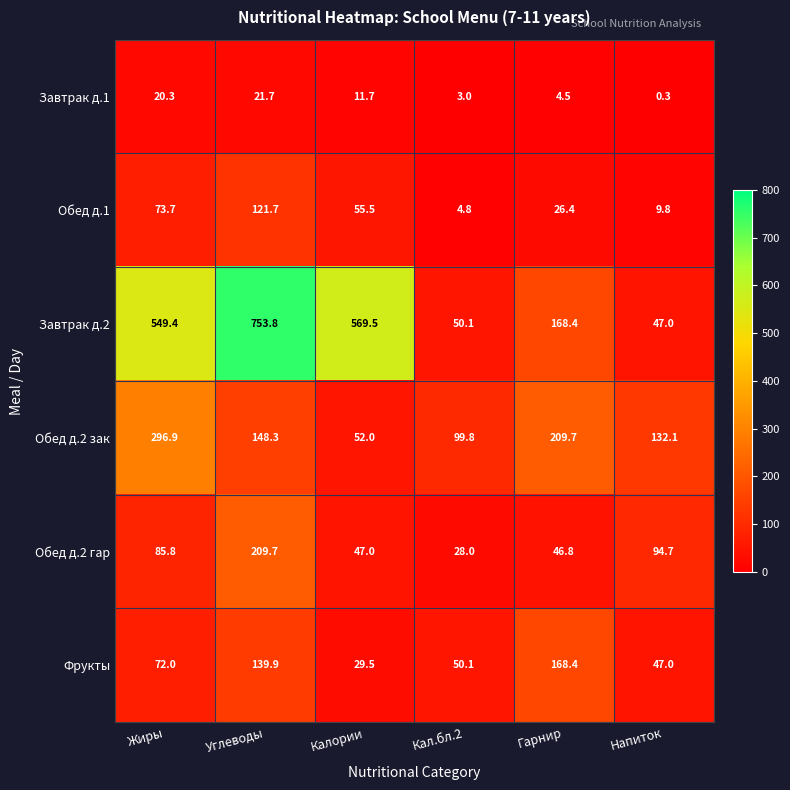

What is the sum of all Фрукты values?

506.9